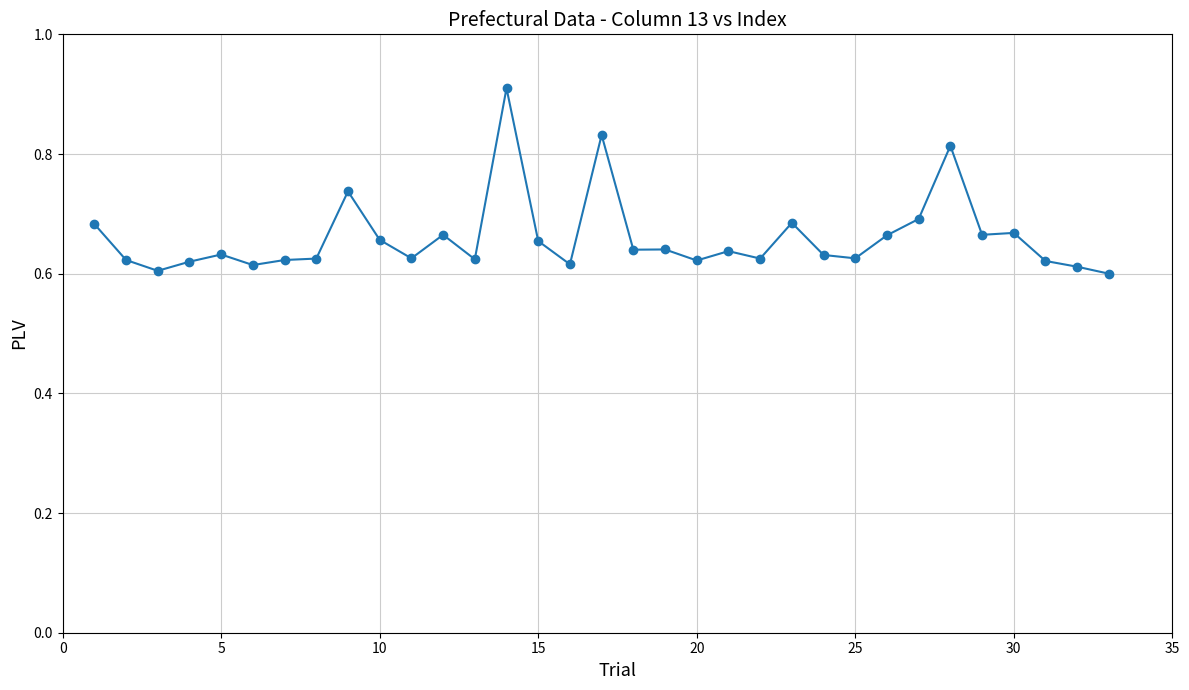

What is the maximum value shown in the chart?

0.9